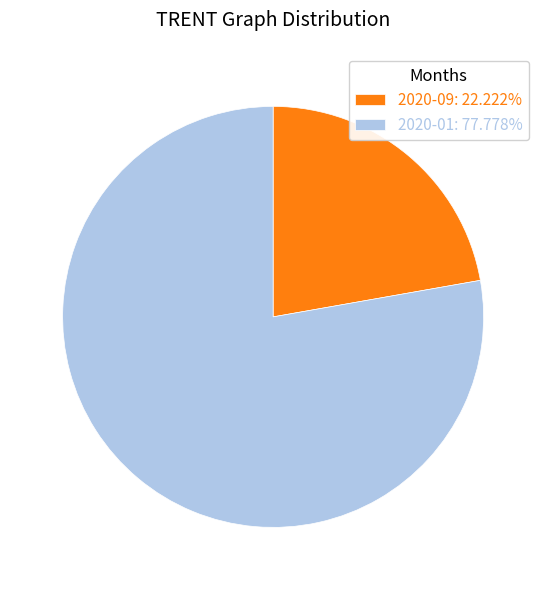

The 2020-09 slice represents 22% of the pie. True or false?

True